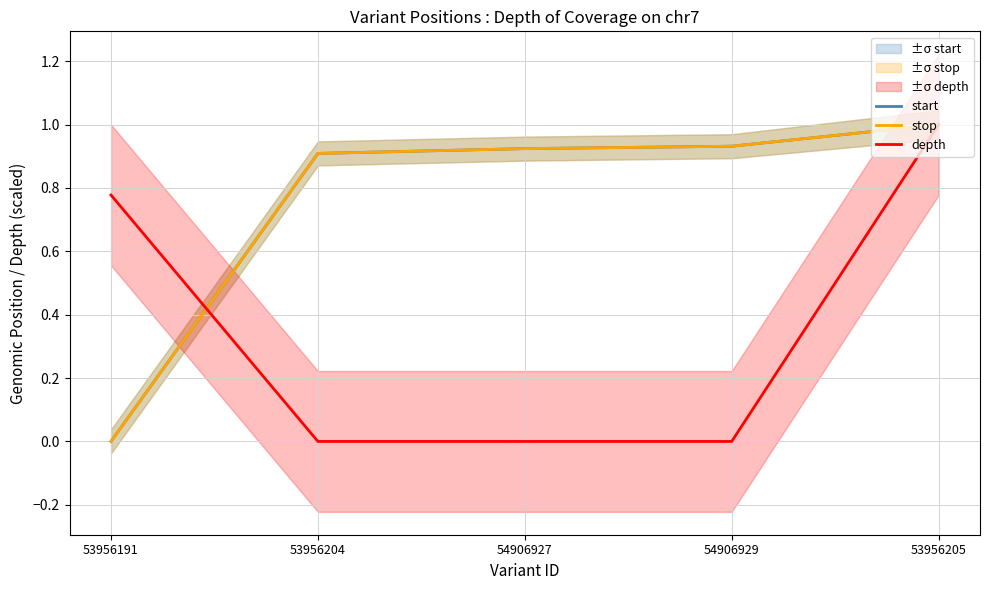

Reading right to left, list all the values displayed in this chart.

start: 53956205=1.0	54906929=0.9	54906927=0.9	53956204=0.9	53956191=0.0
stop: 53956205=1.0	54906929=0.9	54906927=0.9	53956204=0.9	53956191=0.0
depth: 53956205=1.0	54906929=0.0	54906927=0.0	53956204=0.0	53956191=0.8